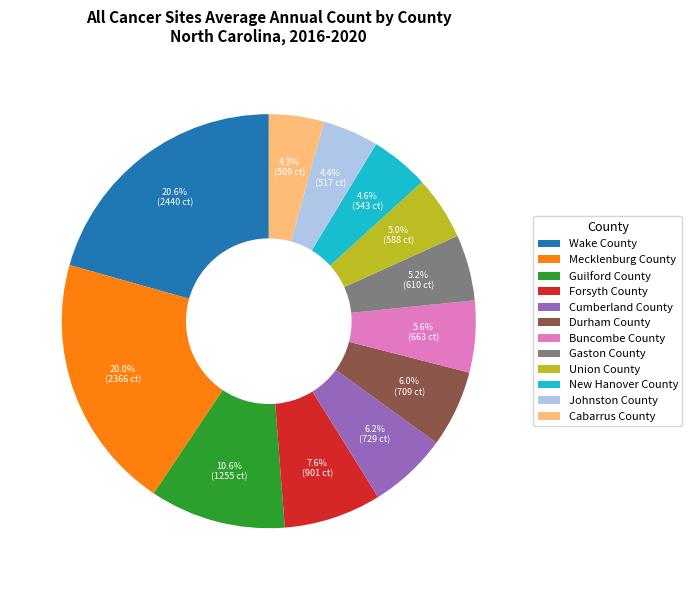

To the nearest percent, what is the difference between the Forsyth County and Buncombe County slice percentages?

2%